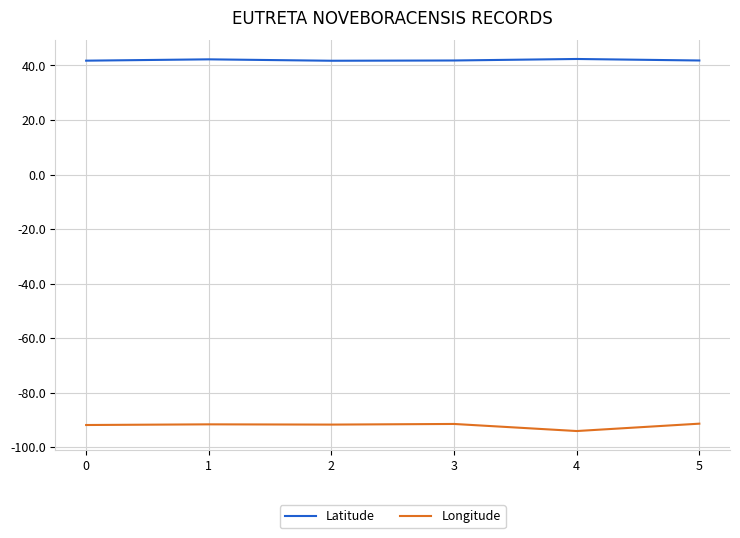

What is the sum of the Latitude values at 1 and 5?

84.1